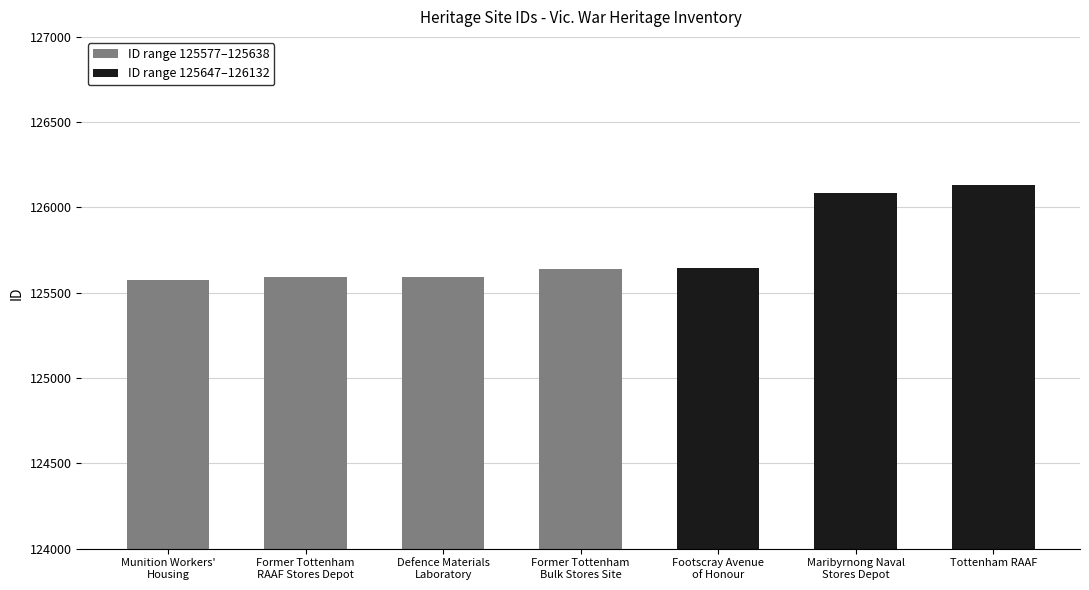

How many bars are there in total?

7